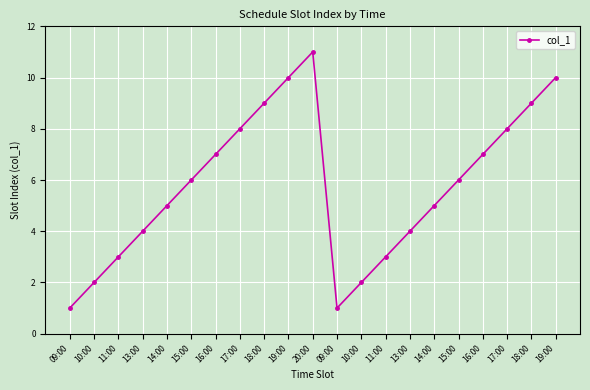

The value at 19:00 is 10. True or false?

True